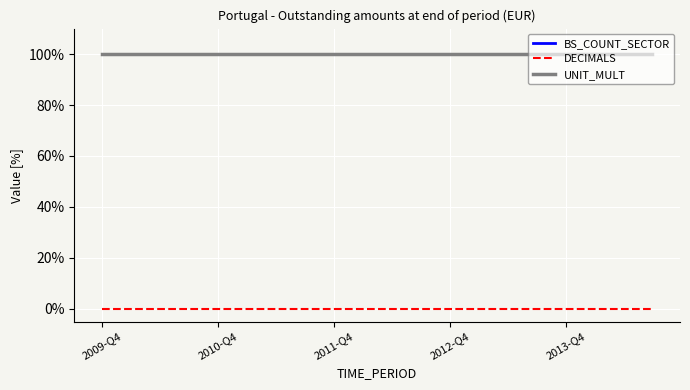

Does the chart have visible grid lines?

Yes